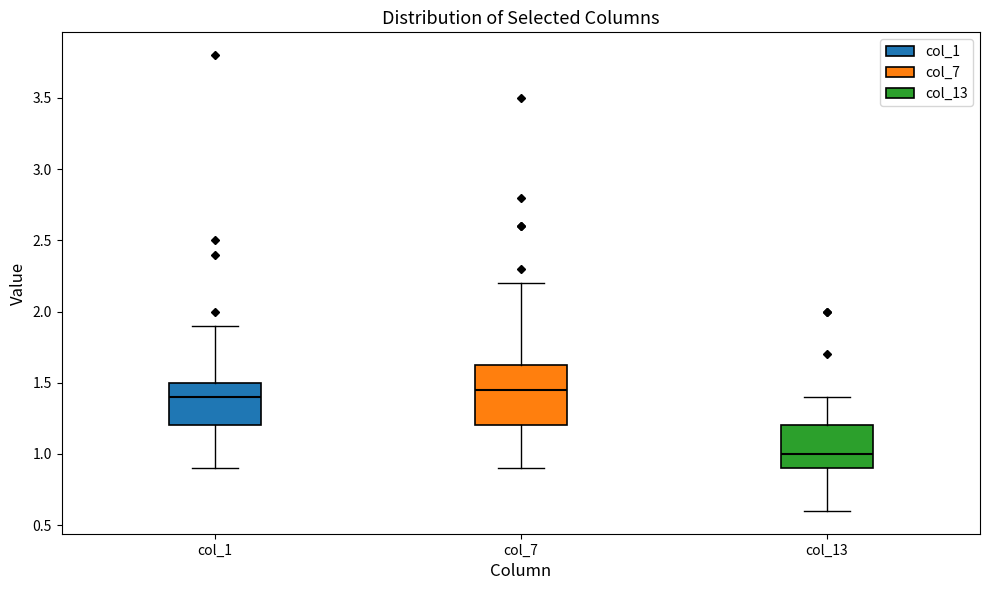

Reading left to right, read every box against the y-axis: the position of its median line, the range the box covers, and the ends of its whiskers. The values are not printed on the chart, so give them approximately, as read against the axis.

col_1: median 1.40, box 1.20 to 1.50, whiskers 0.90 to 1.90
col_7: median 1.45, box 1.20 to 1.65, whiskers 0.90 to 2.20
col_13: median 1.00, box 0.90 to 1.20, whiskers 0.60 to 1.40